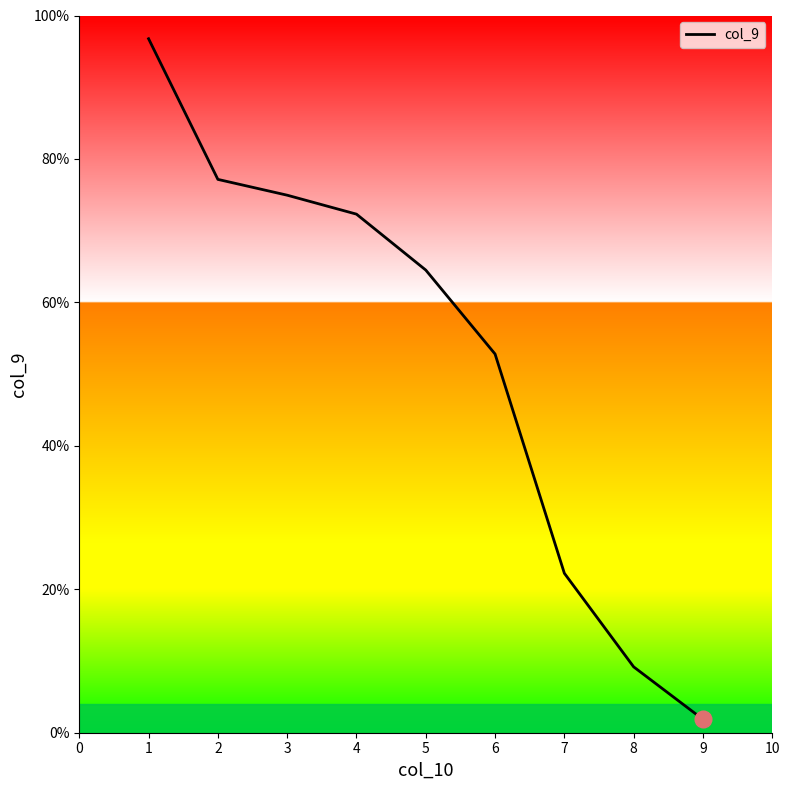

What is the value of the 3rd point from the left?

0.7